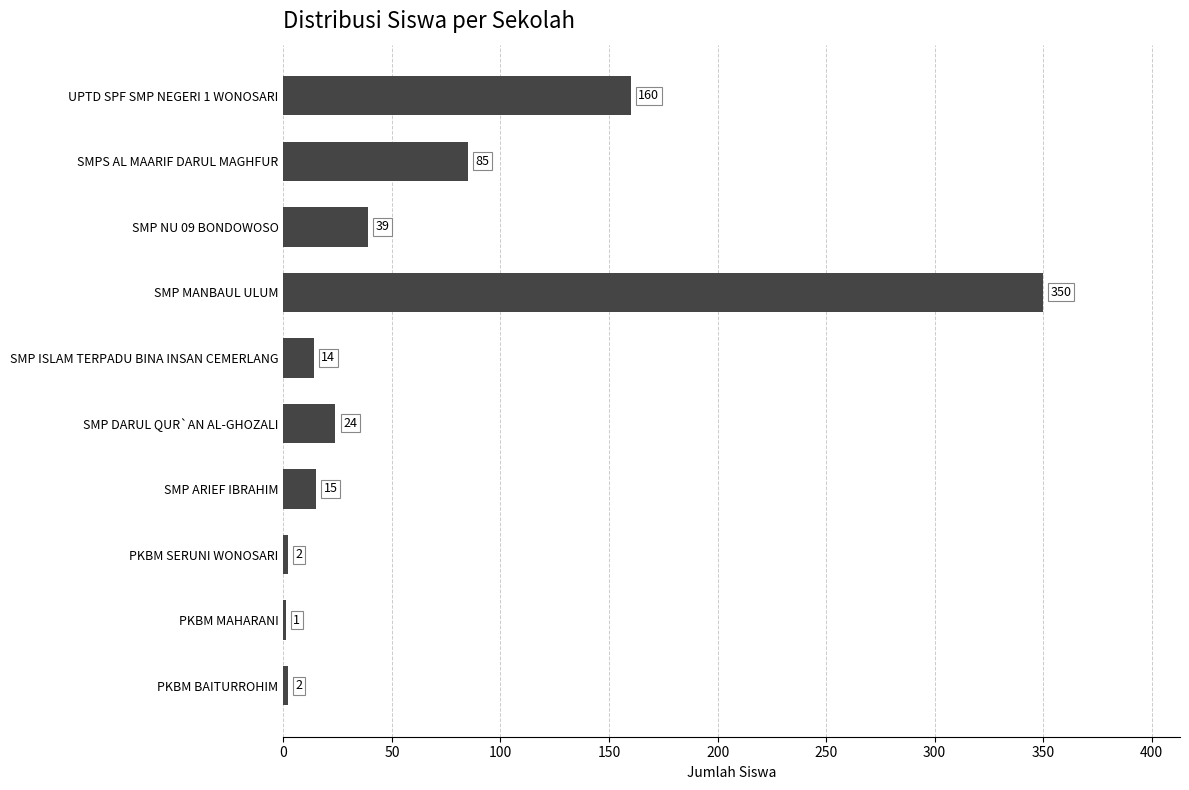

At which label is the value closest to 175?

UPTD SPF SMP NEGERI 1 WONOSARI